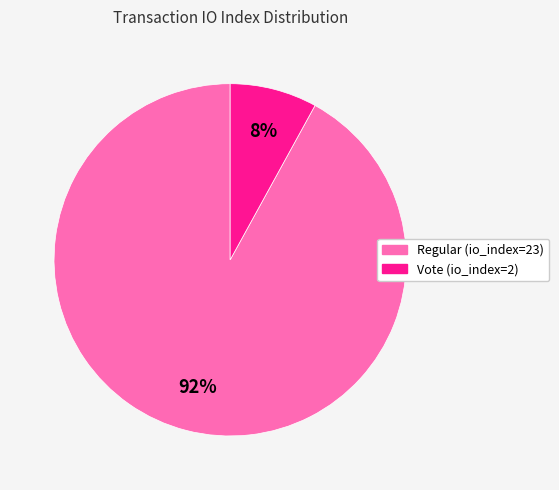

Which category has the biggest portion of the pie?

Regular (io_index=23)